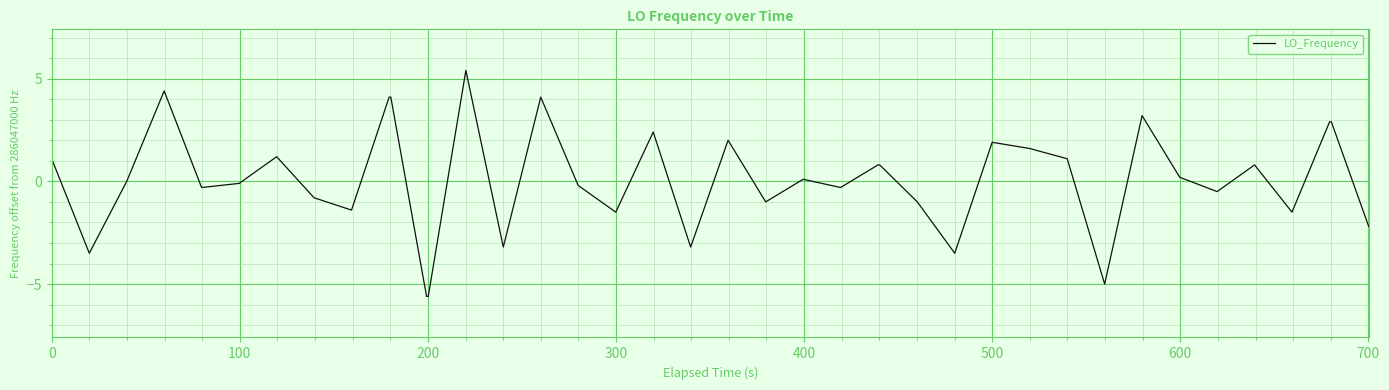

What is the maximum value shown in the chart?

5.4